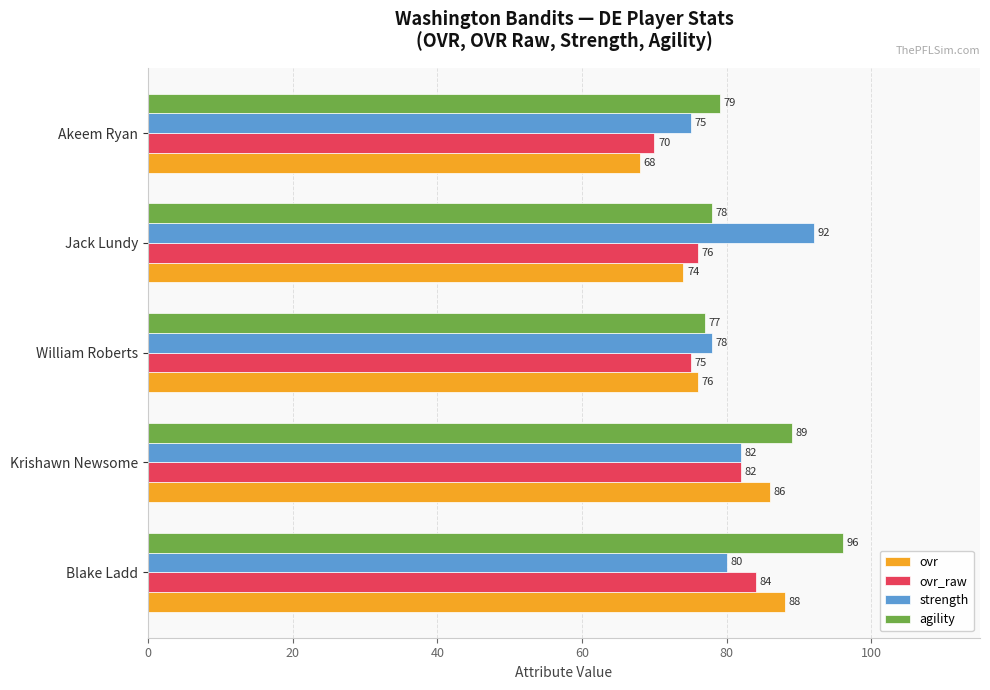

What is the highest value of the ovr_raw series?

84